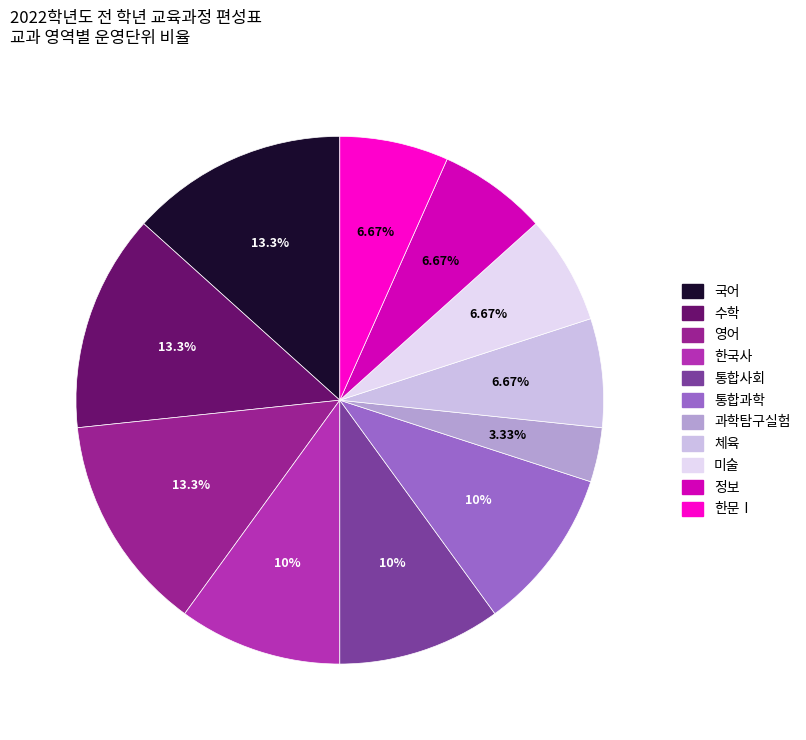

To the nearest percent, what portion does 국어 represent?

13%